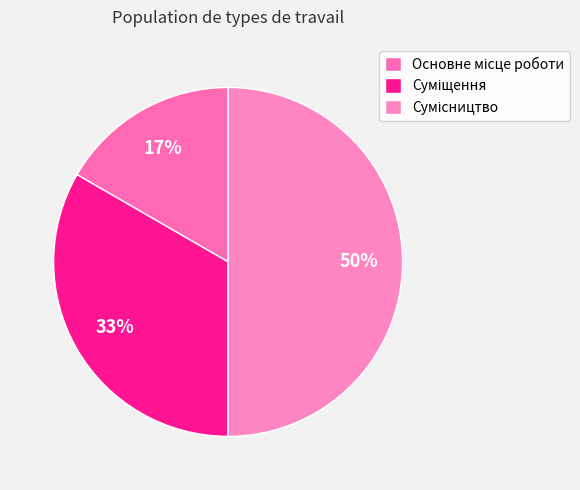

How many segments does this pie chart have?

3